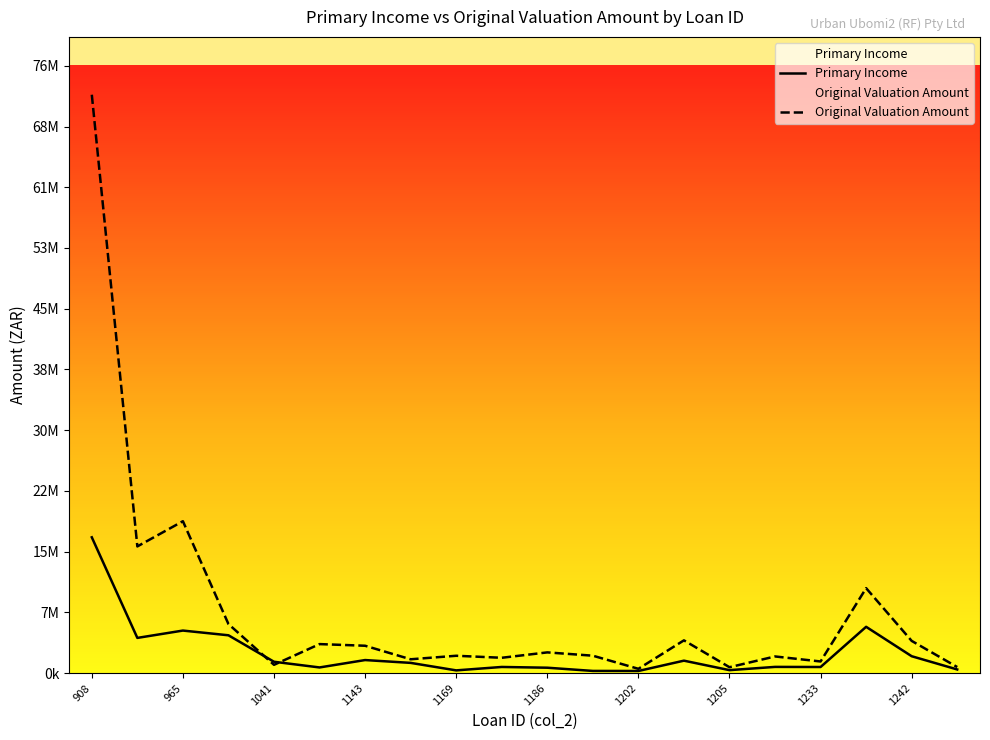

Which series ends up on top after the final intersection of Original Valuation Amount and Primary Income?

Original Valuation Amount